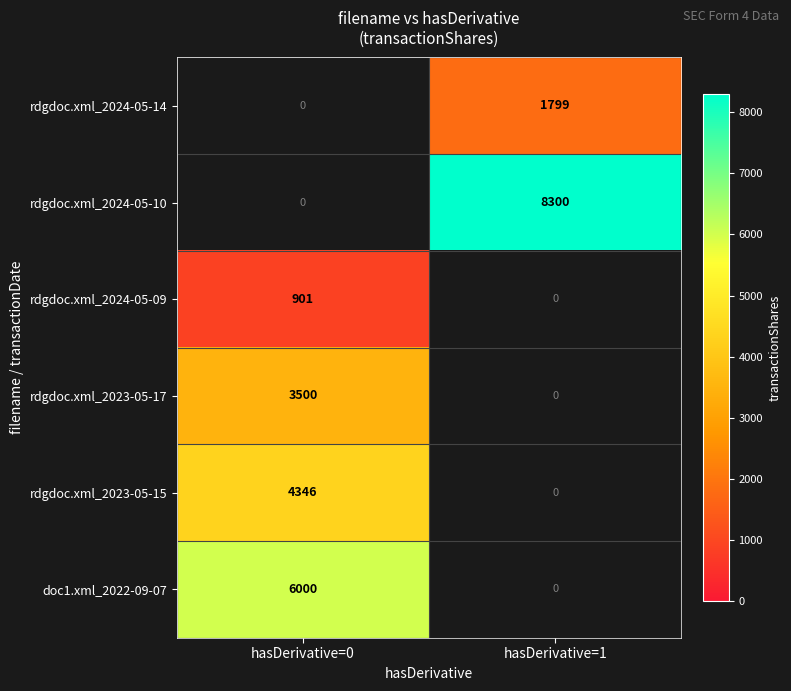

The doc1.xml_2022-09-07 series shows 3096.3 at hasDerivative=0. True or false?

False